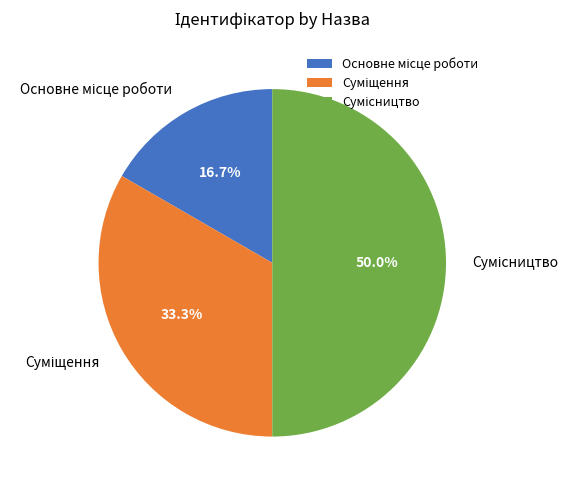

Which category has the biggest portion of the pie?

Сумісництво